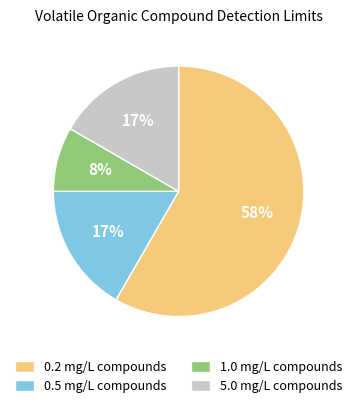

What is the ratio of the value at 1.0 mg/L compounds to the value at 0.5 mg/L compounds?

0.5